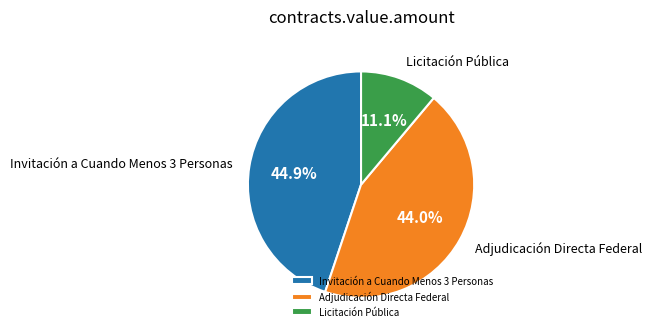

Is it true that Licitación Pública is 11% of the pie?

True